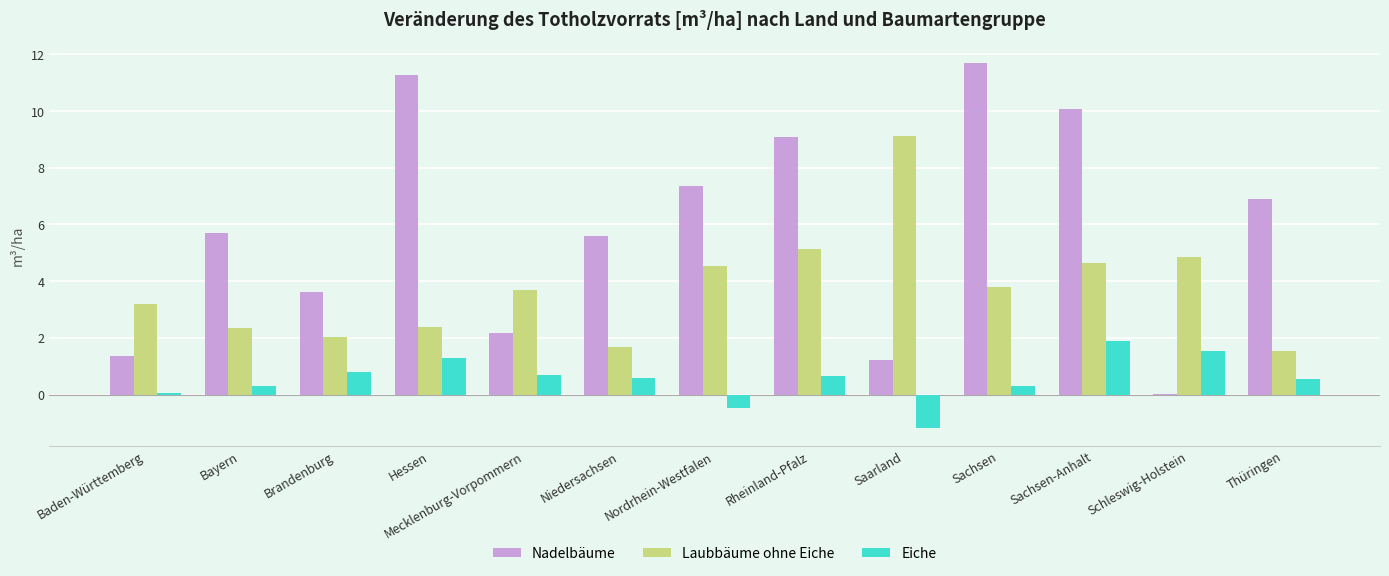

What is the sum of the Laubbäume ohne Eiche values at Niedersachsen and Nordrhein-Westfalen?

6.2